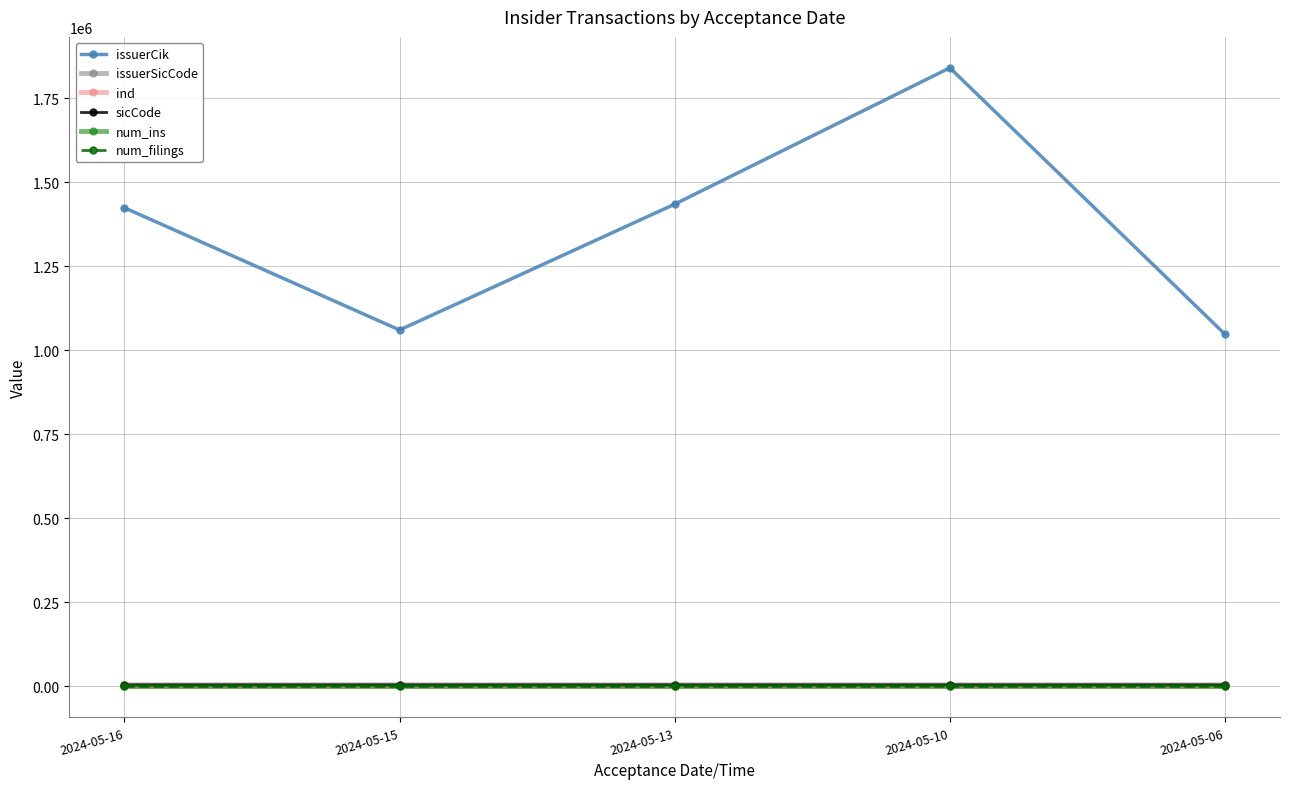

At which category is the sum across all series the highest?

2024-05-10